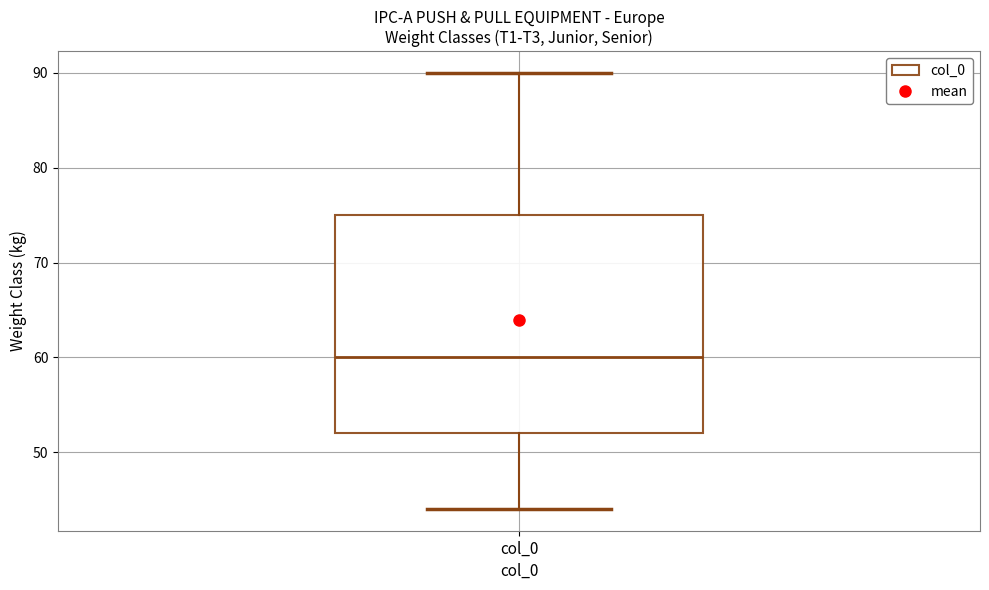

Read this box plot against the y-axis: the position of the median line, the range covered by the box, and the ends of both whiskers. The values are not printed on the chart, so give them approximately, as read against the axis.

median 60, box 52 to 75, whiskers 44 to 90